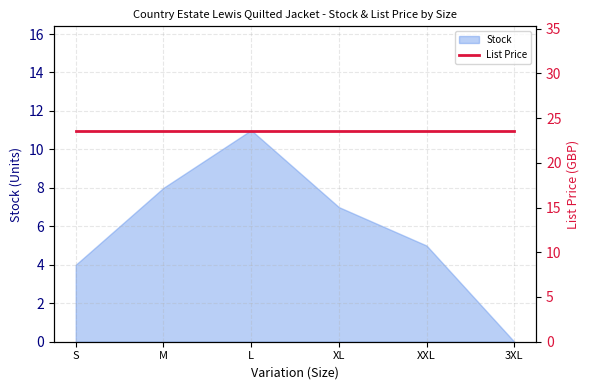

The chart shows a value of 5 at XXL. True or false?

True